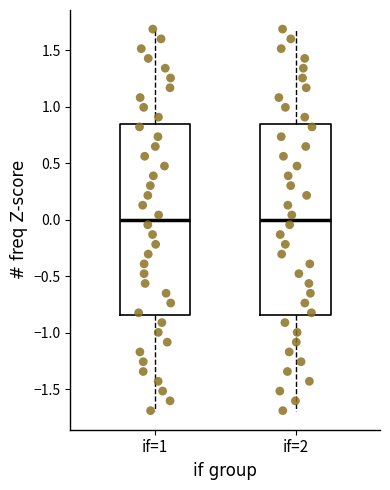

Reading left to right, transcribe this box plot: for each box, give where its median line is, the range the box spans, and where its two whiskers end, as read against the y-axis. The values are not printed on the chart, so give them approximately, as read against the axis.

if=1: median 0.00, box -0.85 to 0.85, whiskers -1.70 to 1.70
if=2: median 0.00, box -0.85 to 0.85, whiskers -1.70 to 1.70